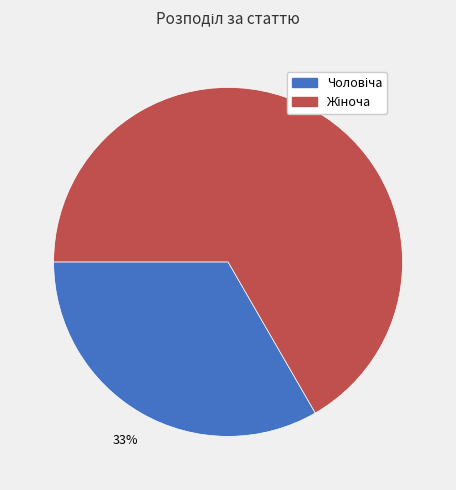

Is there any slice that represents more than half of the pie?

Yes